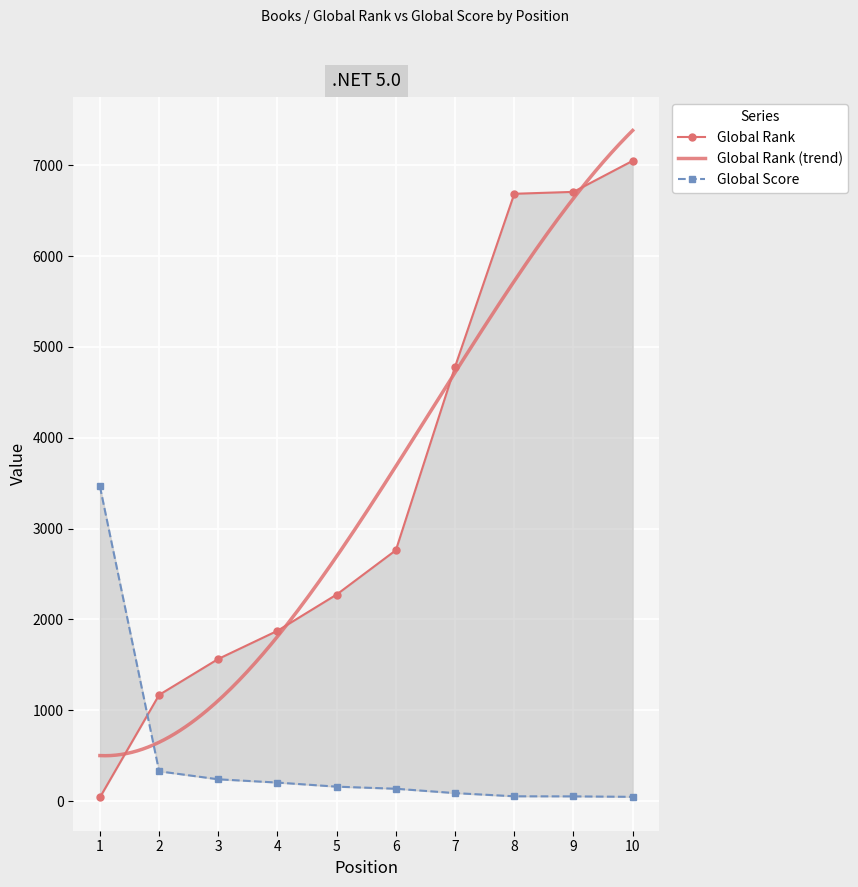

True or false: Global Rank has a value of 6706 at 9.

True